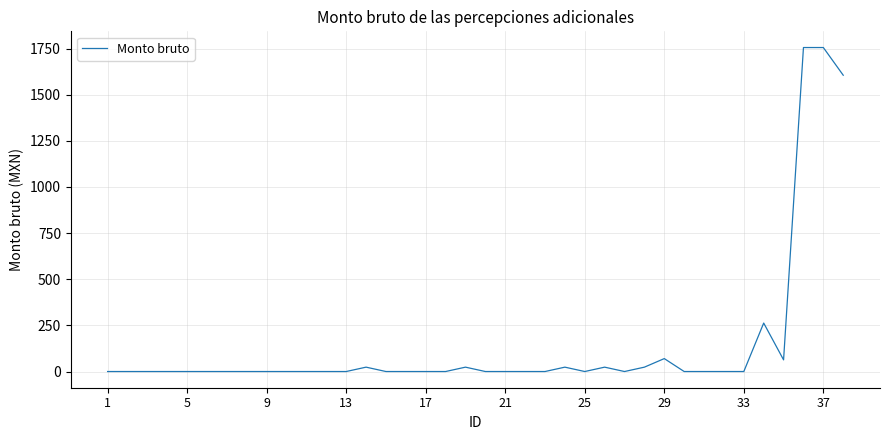

What is the difference between the maximum and minimum values?

1755.5